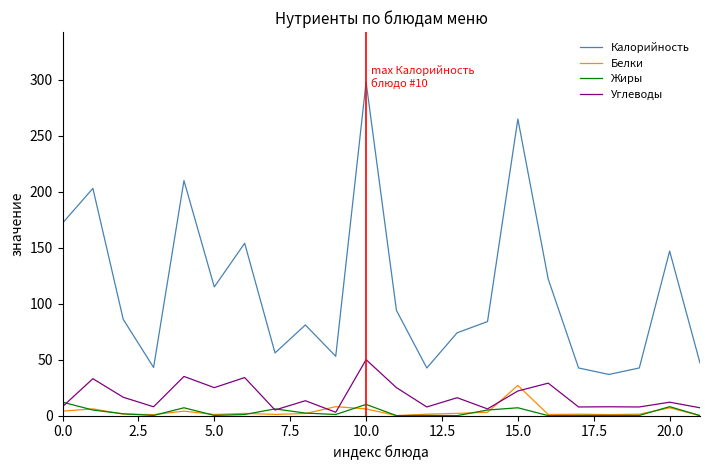

Which series has the largest range (max minus min)?

Калорийность